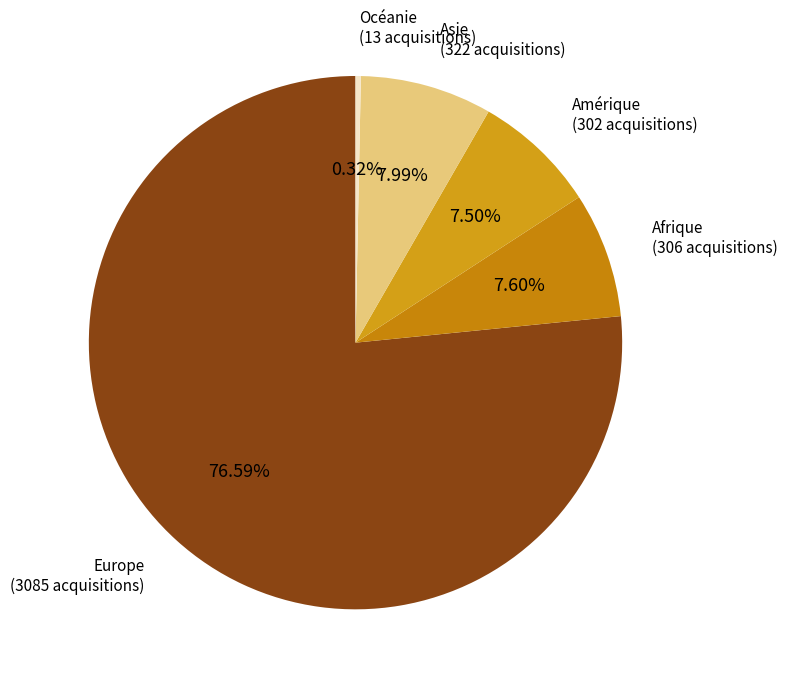

Which category has the biggest portion of the pie?

Europe